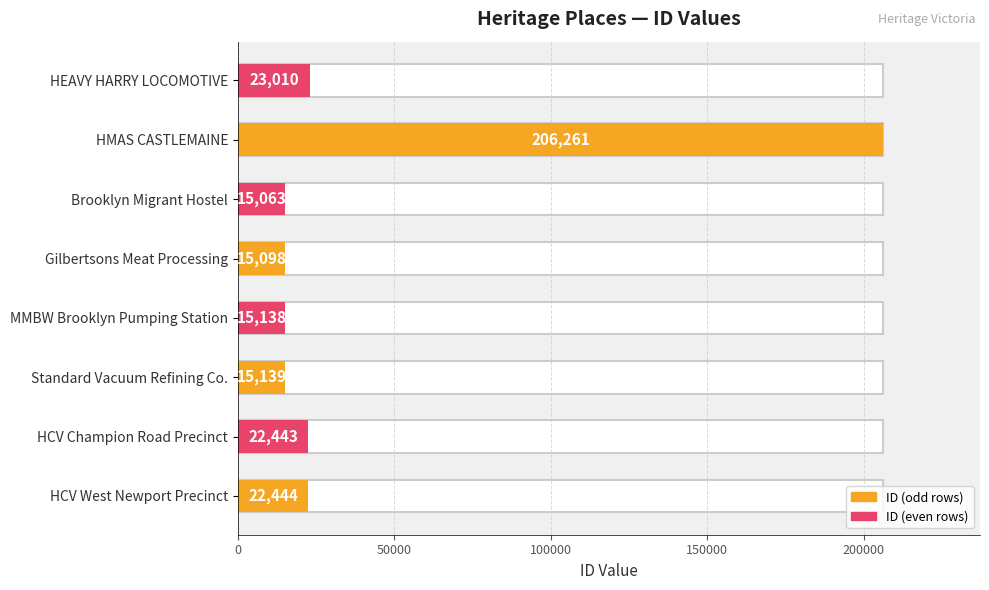

What is the value of the 8th bar from the left?

22444